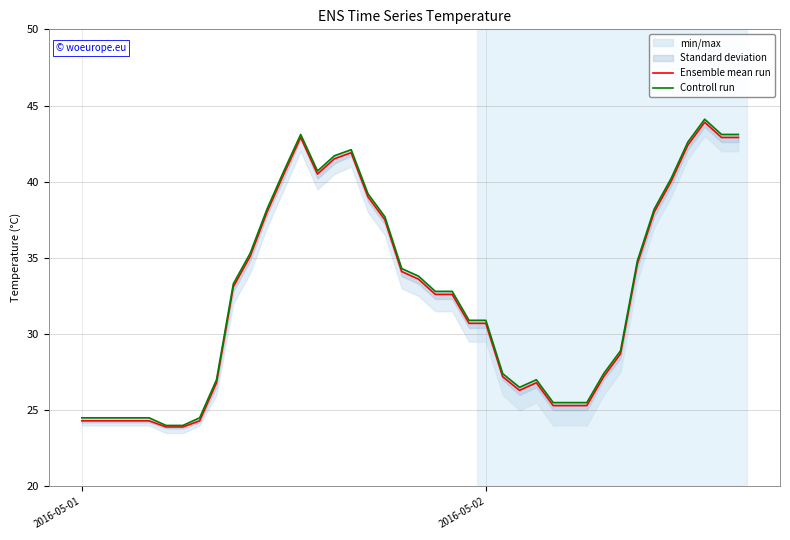

Reading right to left, what are all the values shown in this chart?

Ensemble mean run: 42.9	42.9	43.9	42.4	40.0	38.0	34.6	28.7	27.2	25.3	25.3	25.3	26.8	26.3	27.2	30.7	30.7	32.6	32.6	33.6	34.1	37.5	39.0	41.9	41.5	40.5	42.9	40.5	38.0	35.1	33.1	26.8	24.3	23.9	23.9	24.3	24.3	24.3	24.3	24.3
Controll run: 43.1	43.1	44.1	42.6	40.2	38.2	34.8	28.9	27.4	25.5	25.5	25.5	27.0	26.5	27.4	30.9	30.9	32.8	32.8	33.8	34.3	37.7	39.2	42.1	41.7	40.7	43.1	40.7	38.2	35.3	33.3	27.0	24.5	24.0	24.0	24.5	24.5	24.5	24.5	24.5